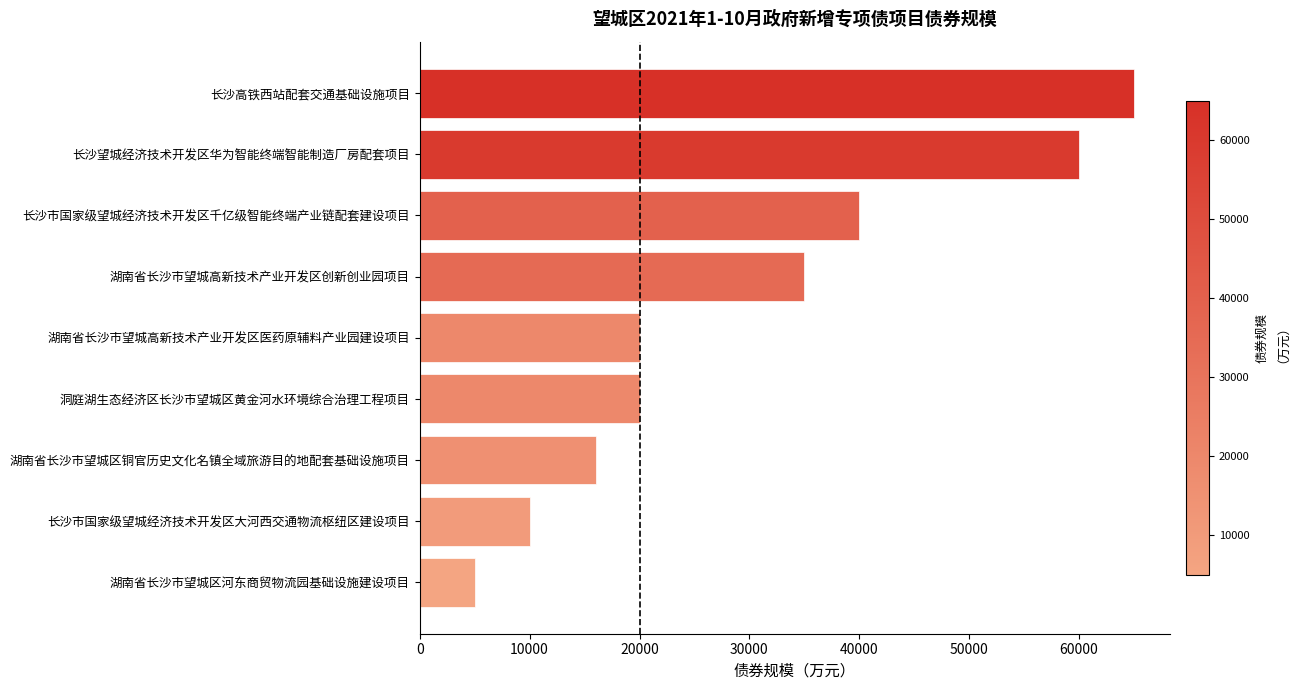

What is the sum of all values?

271000